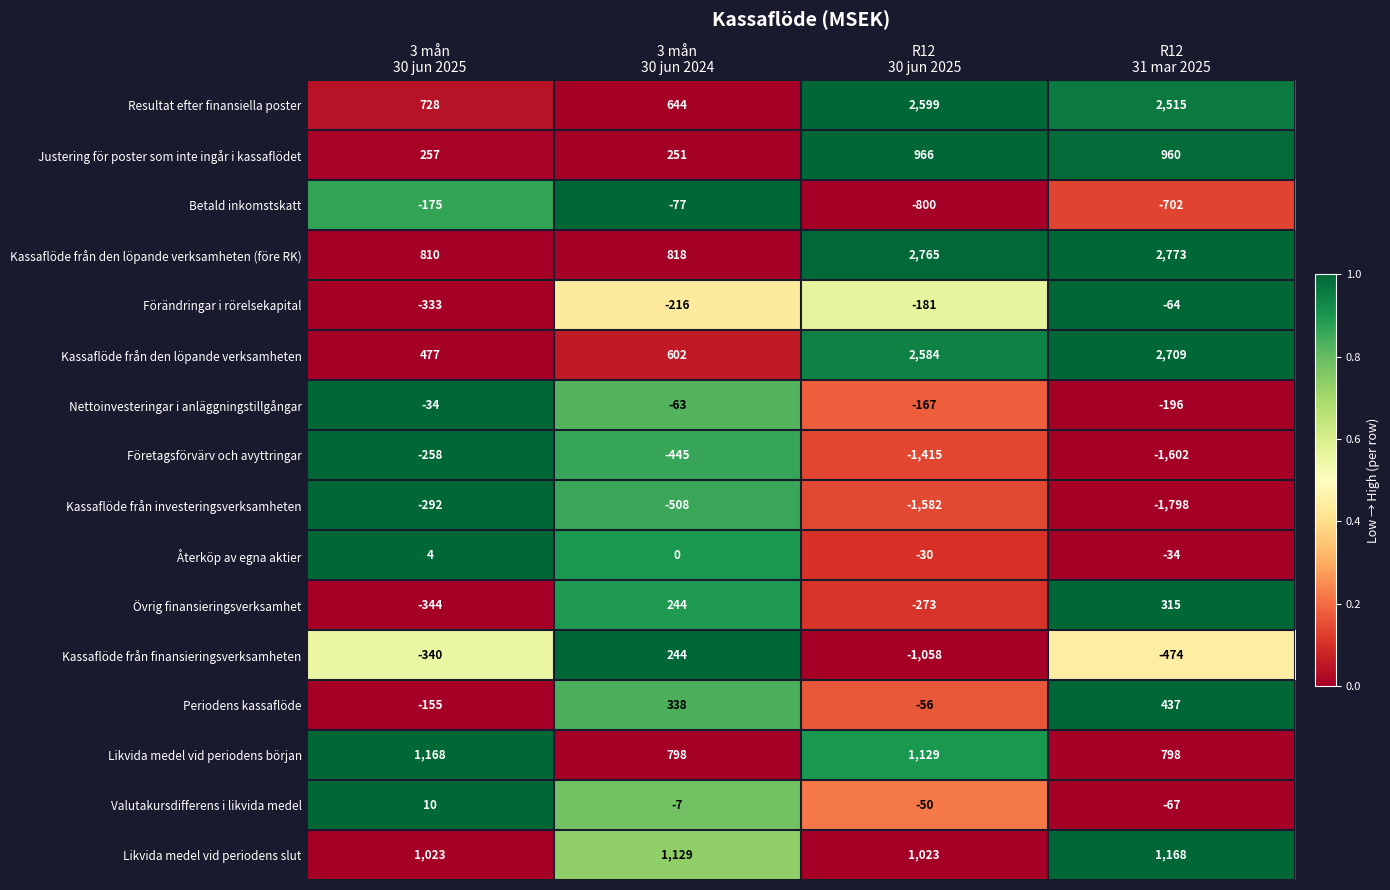

Count the Förändringar i rörelsekapital values in the range -216 to -64.

3